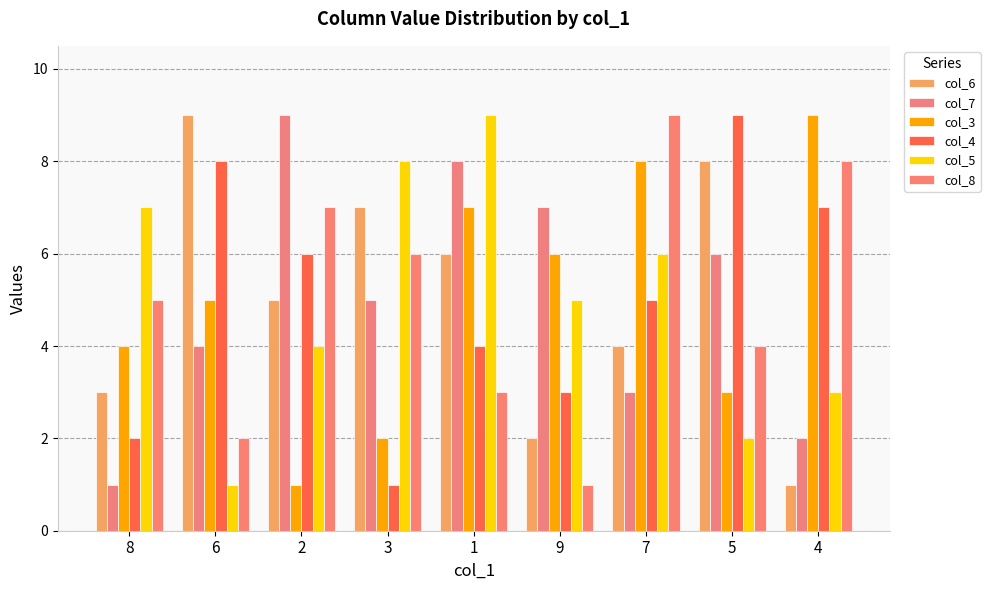

Reading left to right, transcribe all the data shown in this chart.

col_6: 8=3	6=9	2=5	3=7	1=6	9=2	7=4	5=8	4=1
col_7: 8=1	6=4	2=9	3=5	1=8	9=7	7=3	5=6	4=2
col_3: 8=4	6=5	2=1	3=2	1=7	9=6	7=8	5=3	4=9
col_4: 8=2	6=8	2=6	3=1	1=4	9=3	7=5	5=9	4=7
col_5: 8=7	6=1	2=4	3=8	1=9	9=5	7=6	5=2	4=3
col_8: 8=5	6=2	2=7	3=6	1=3	9=1	7=9	5=4	4=8